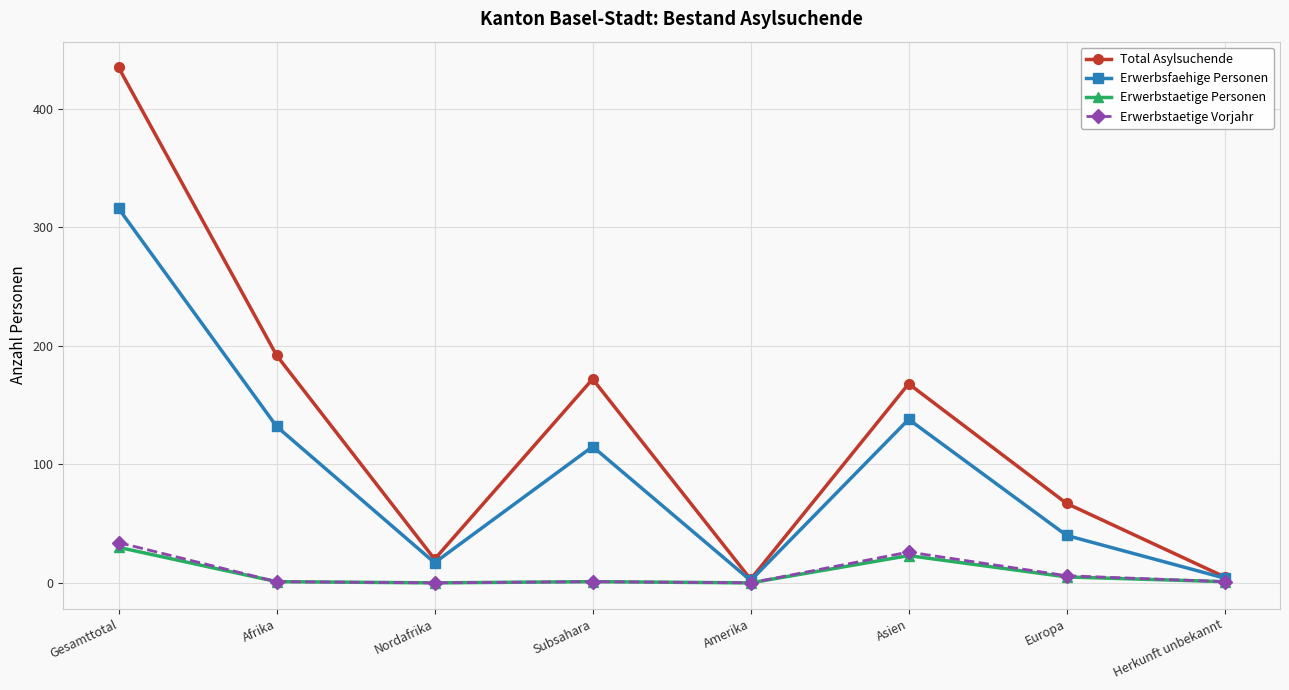

True or false: Erwerbstaetige Vorjahr has more than 0 interior local peaks.

True